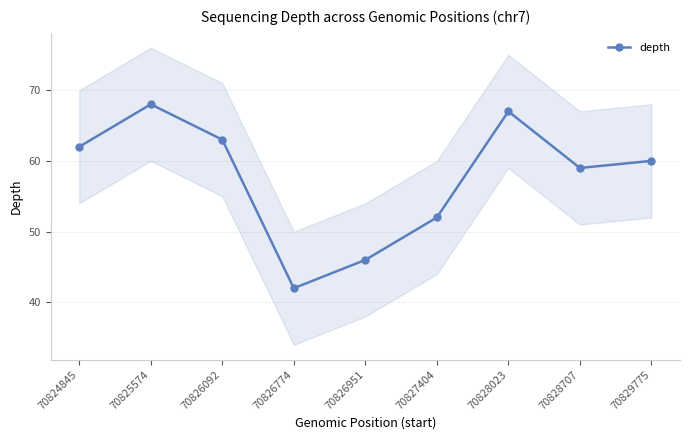

What value does the data have at 70828707, to the nearest 10?

60